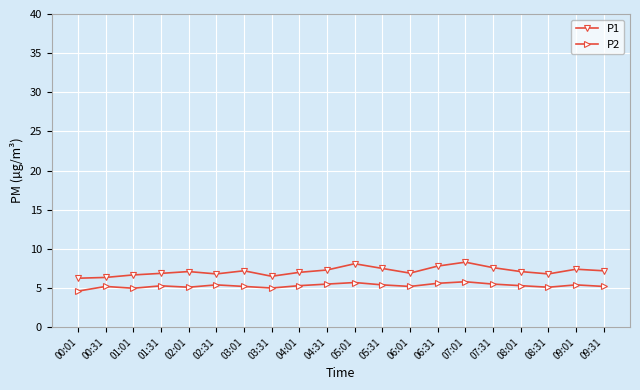

How many categories are shown in the chart?

20